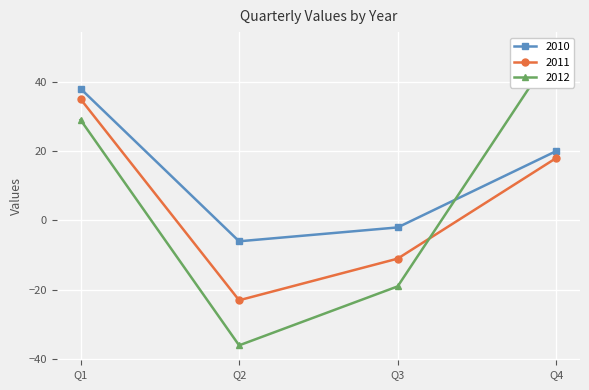

Reading left to right, transcribe all the data shown in this chart.

2010: 38	-6	-2	20
2011: 35	-23	-11	18
2012: 29	-36	-19	50